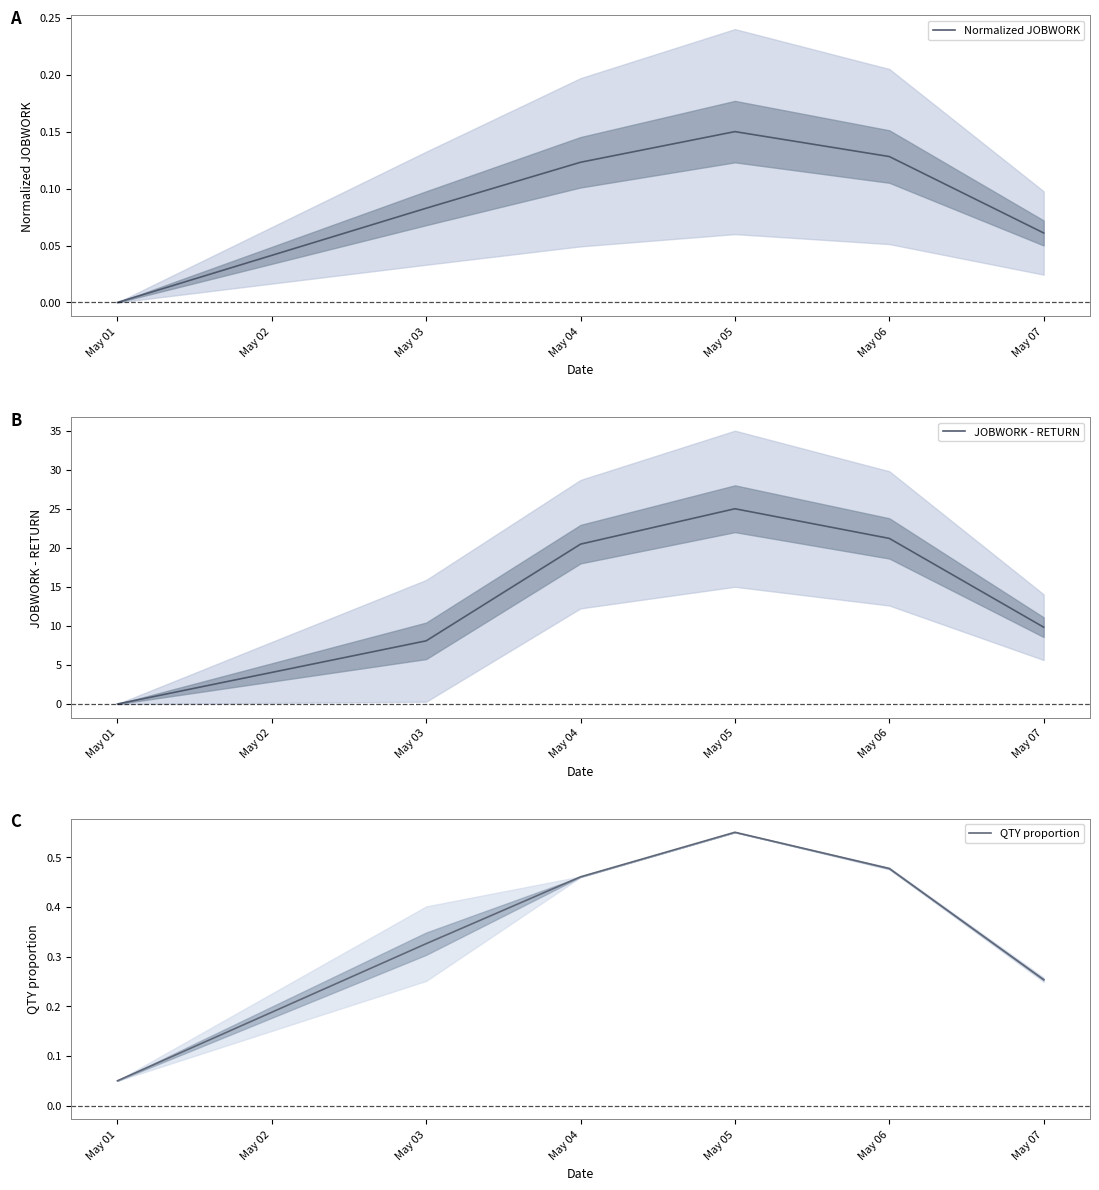

What is the sum of all Normalized JOBWORK values?

0.5